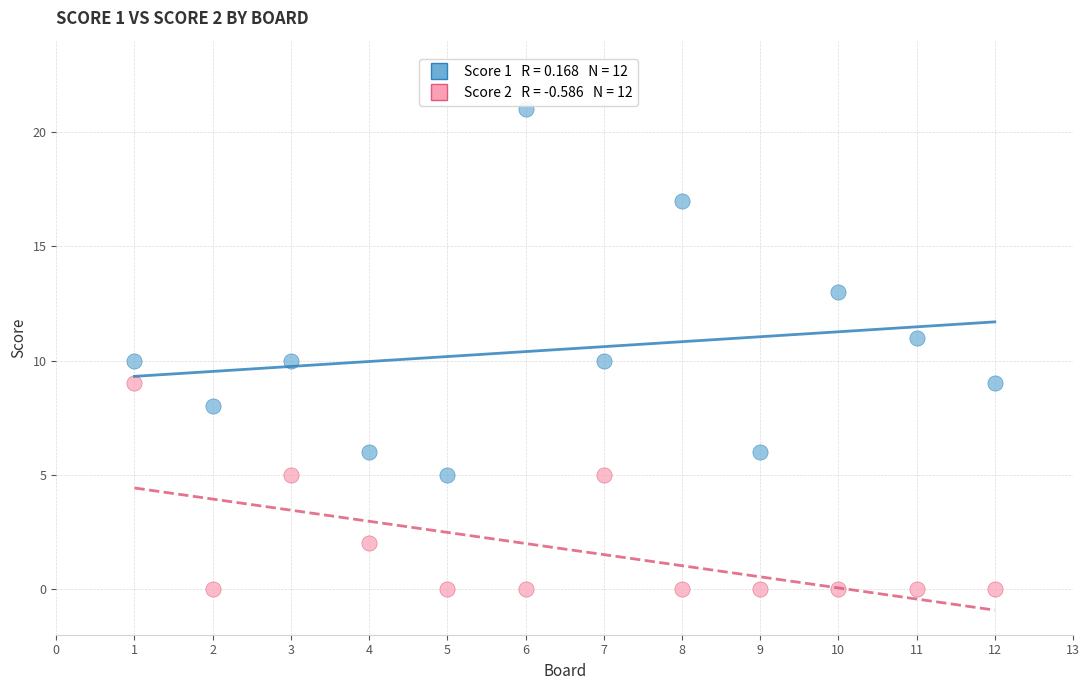

Across all data points, what is the range of X values (max minus min)?

11